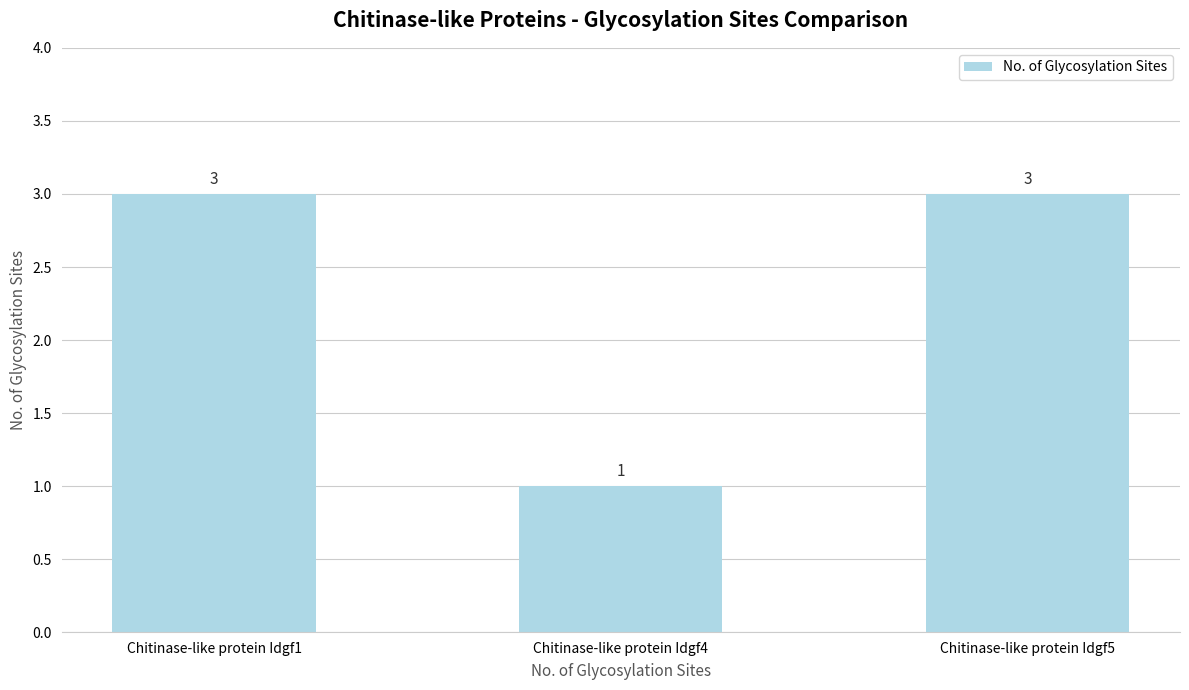

Between Chitinase-like protein Idgf4 and Chitinase-like protein Idgf5, which is larger?

Chitinase-like protein Idgf5